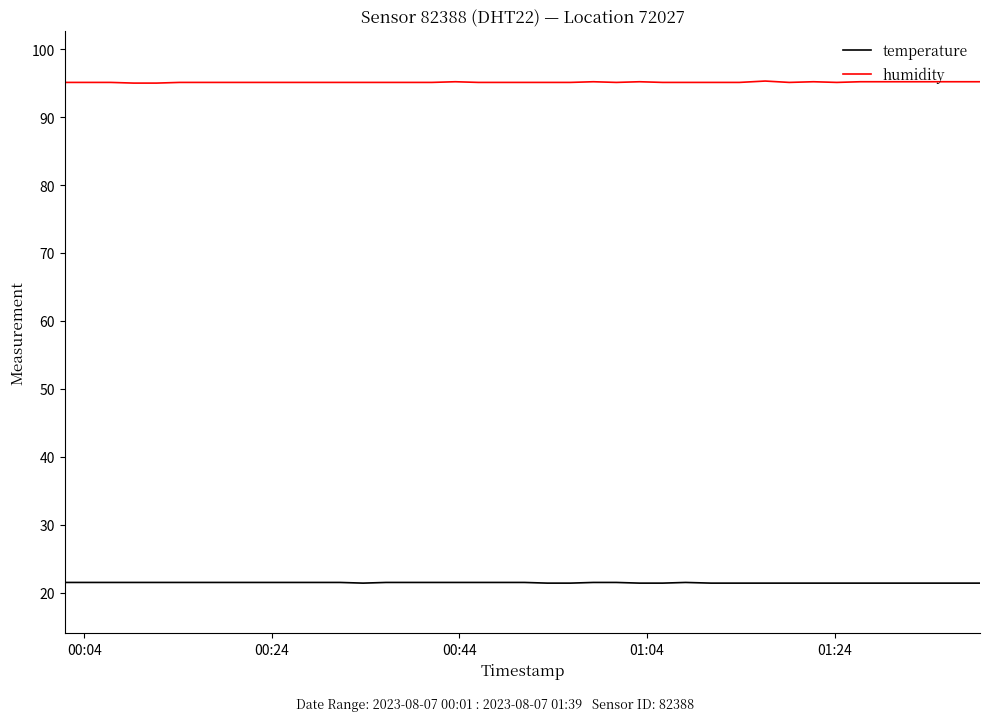

What is the maximum value shown in the chart?

95.3